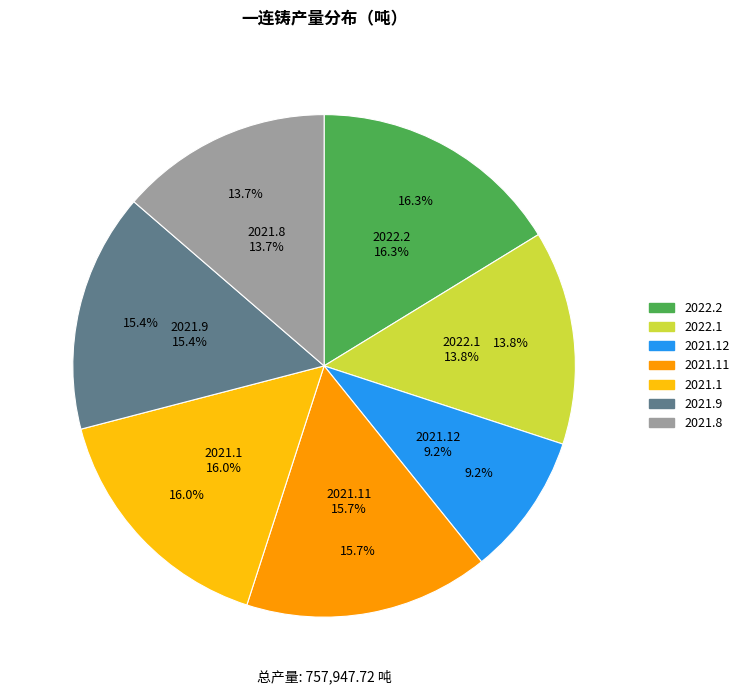

The 2021.12 slice represents 1% of the pie. True or false?

False